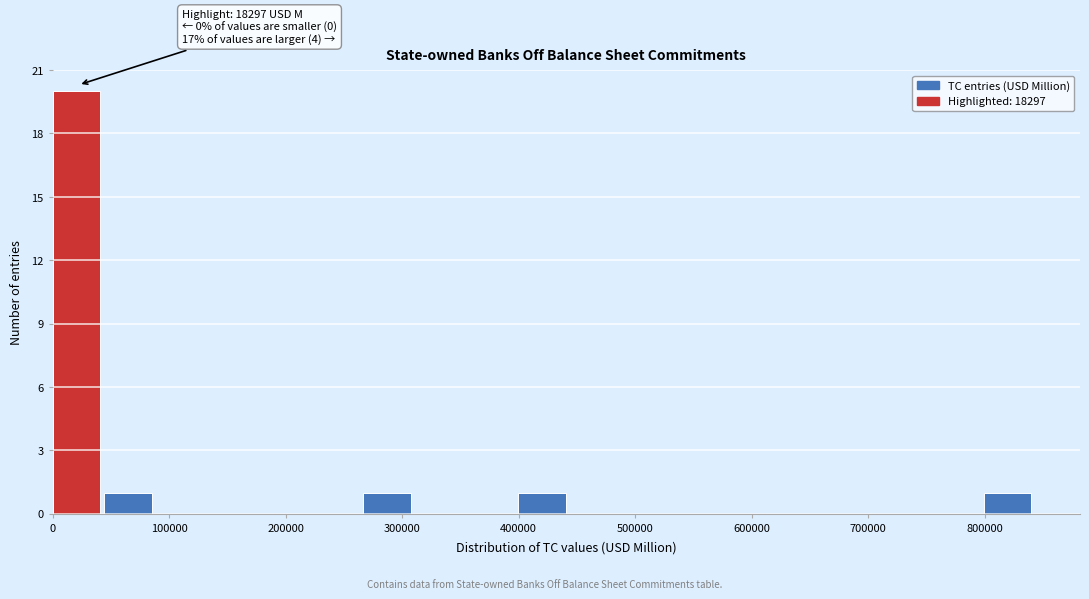

Which range on the x-axis has the tallest bar?

0 to 40000